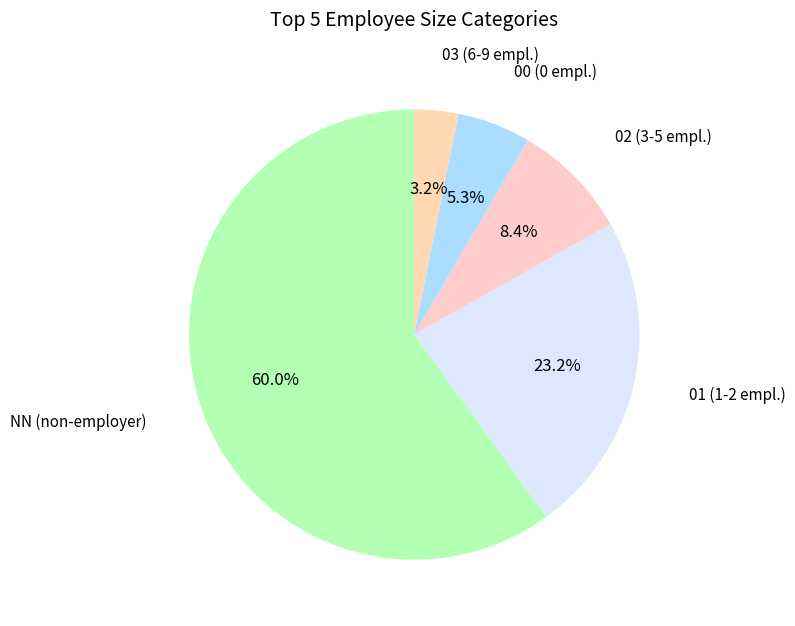

Count the number of slices in the pie.

5